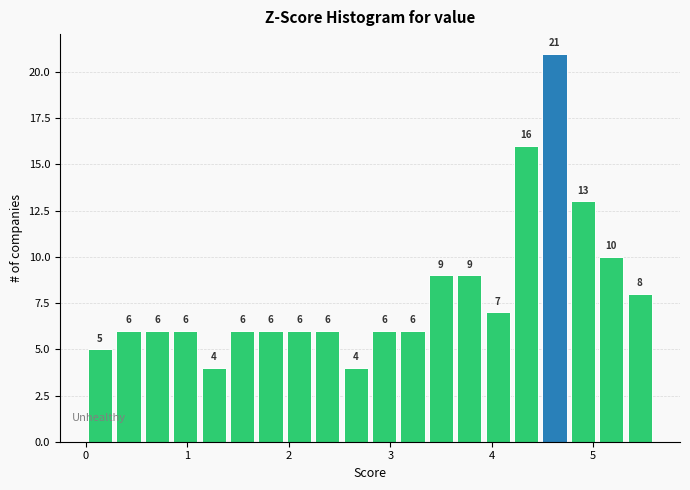

Read against the x-axis, roughly where is the centre of the tallest bar?

4.6